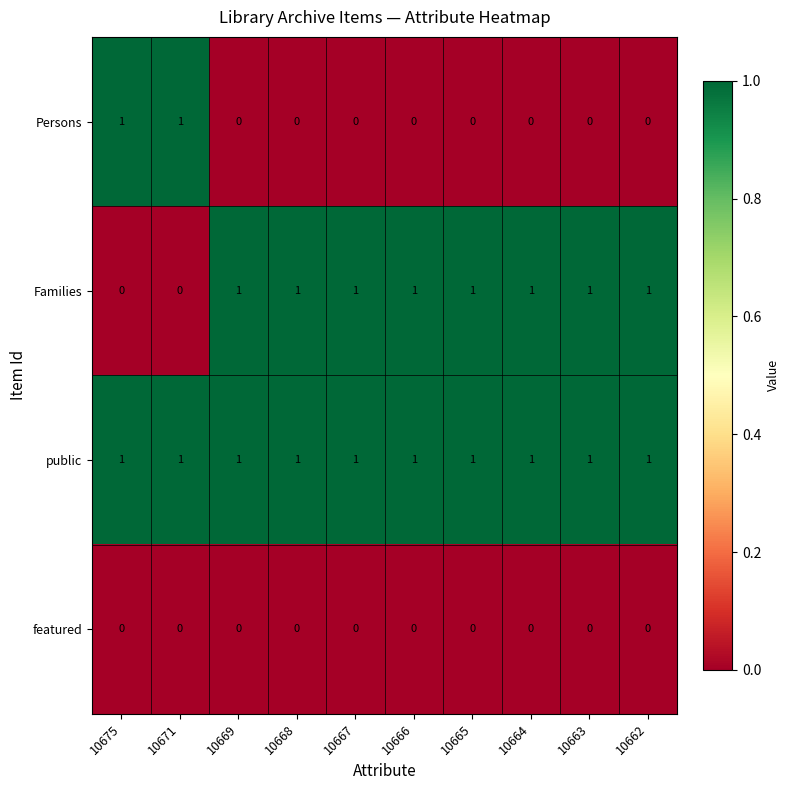

List the series in order of their overall mean, highest first.

public, Families, Persons, featured